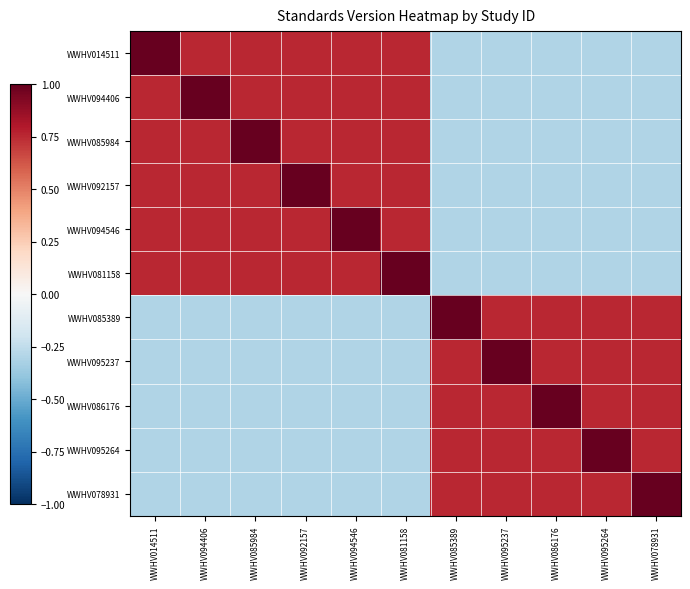

At how many categories does at least one series exceed 0?

11